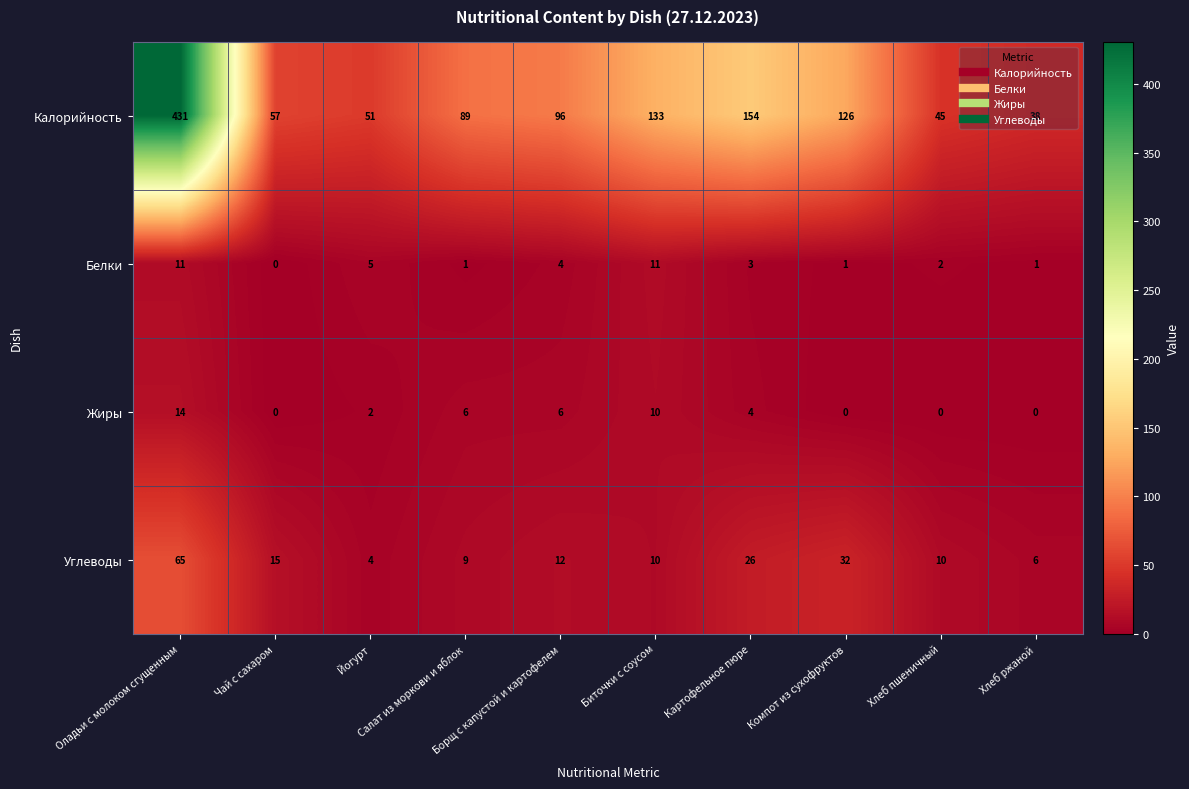

What is the maximum value for Белки?

11